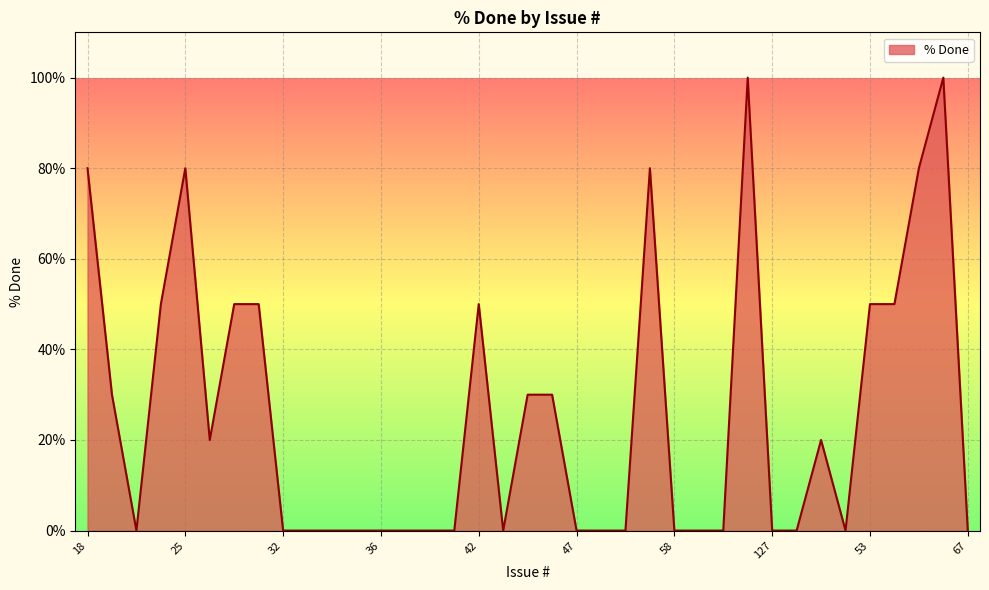

What is the difference between the maximum and minimum values?

100